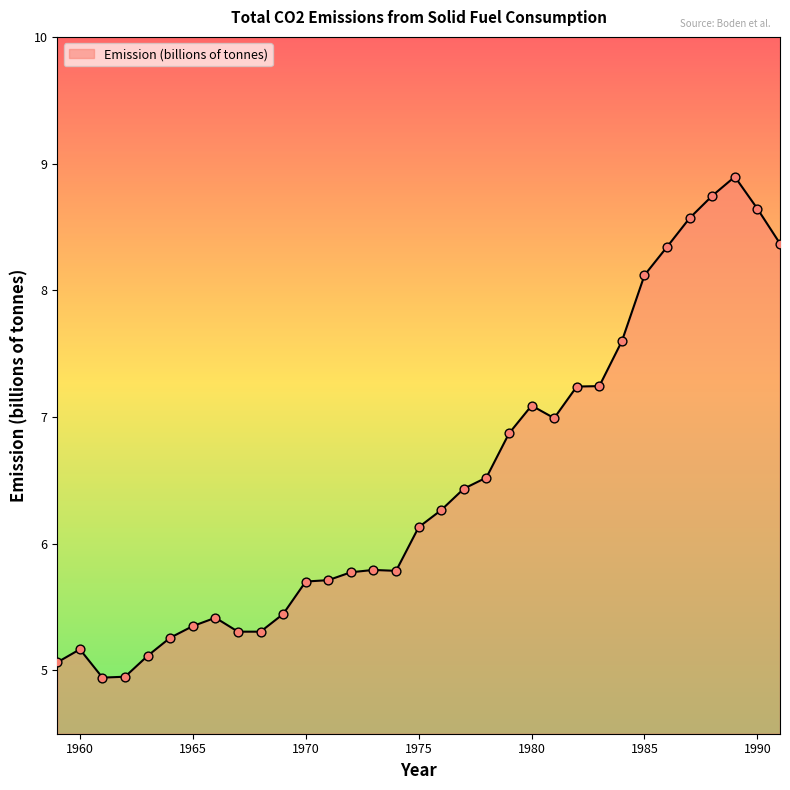

What is the difference between the maximum and minimum values?

4.0